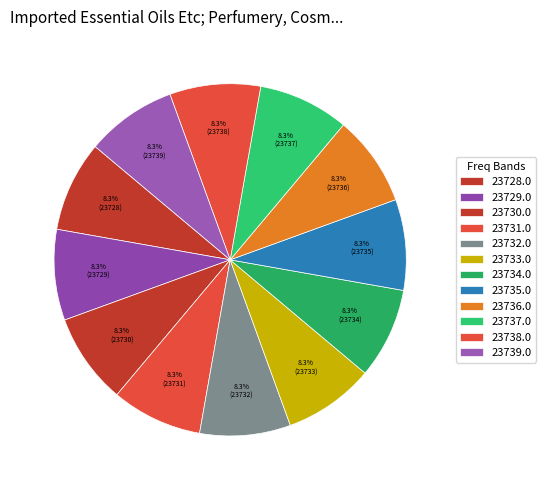

What is the ratio of the value at 23729.0 to the value at 23735.0?

1.0